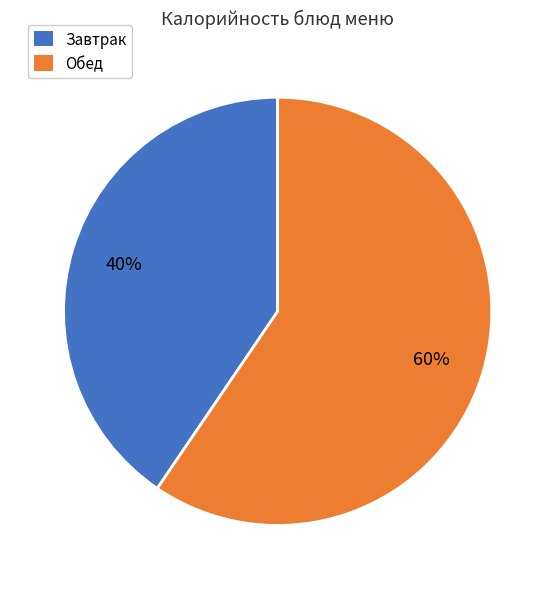

How many slices are in this pie chart?

2